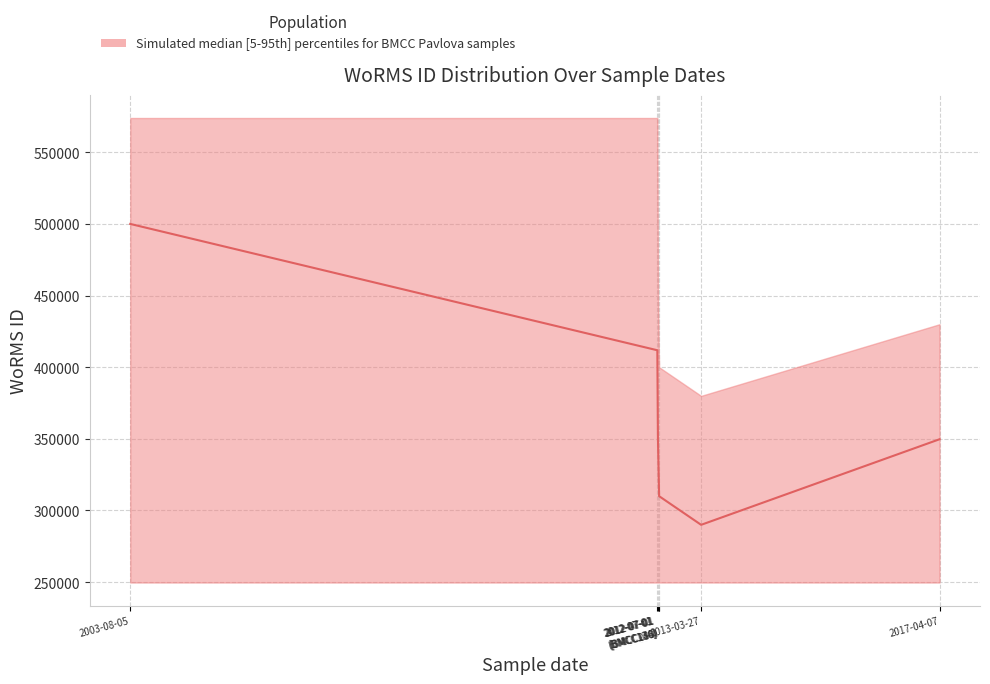

Rank the series by their maximum value, from highest to lowest.

WoRMS ID upper, WoRMS ID median, WoRMS ID lower